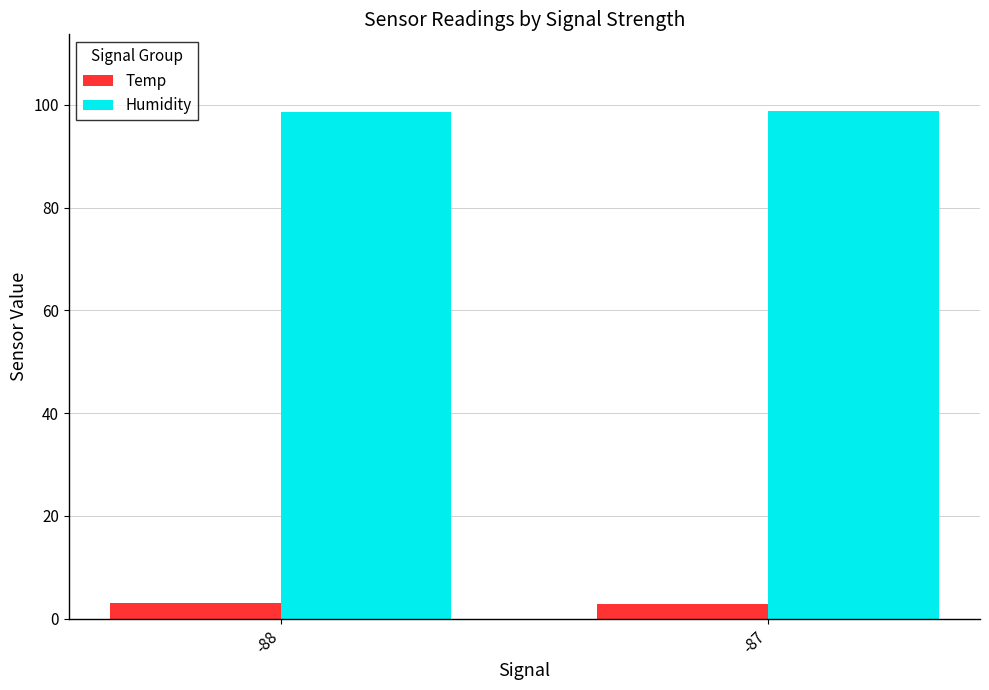

Is the value of Temp at -88 greater than the value of Humidity at -88?

No